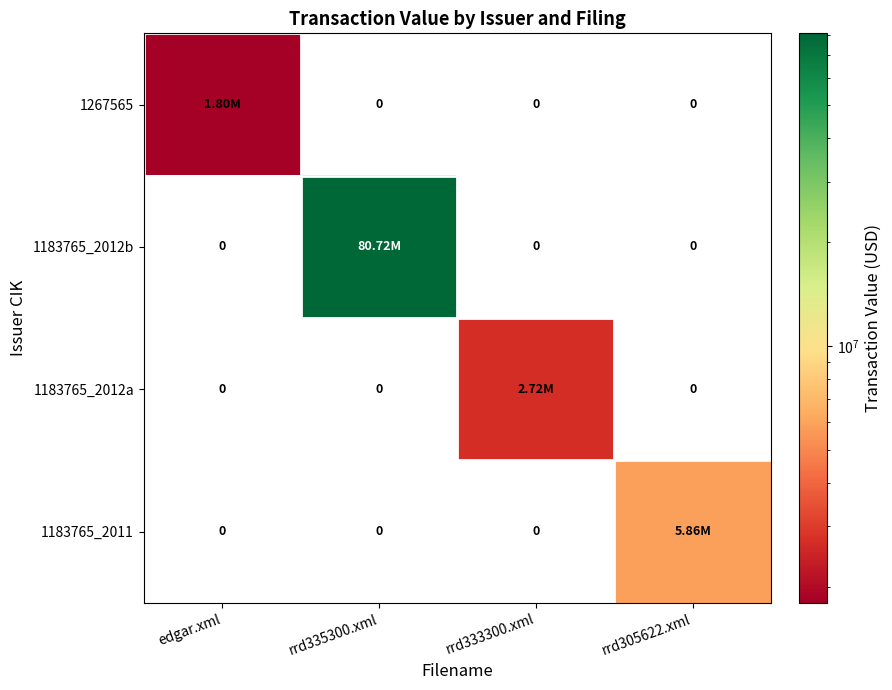

At how many categories does at least one series exceed 30724304?

1